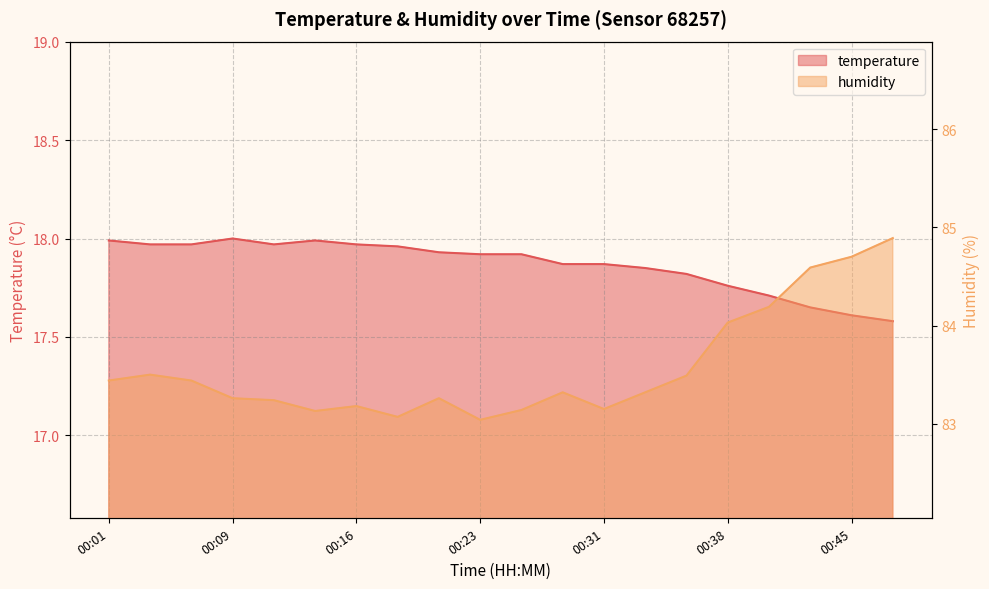

Does the chart display data point markers on the line(s)?

No